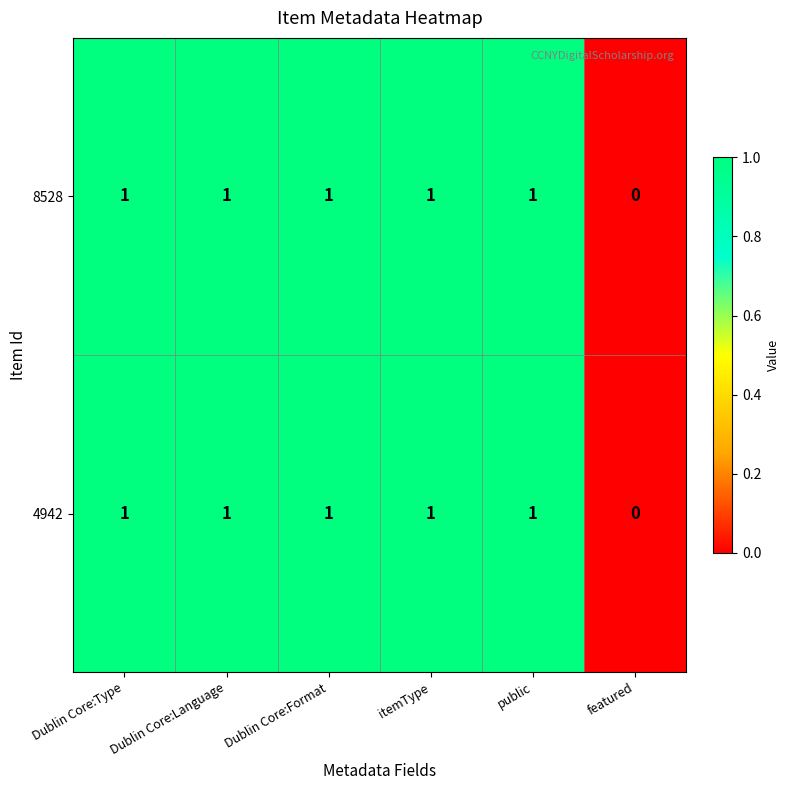

The 8528 series shows 1 at Dublin Core:Format. True or false?

True